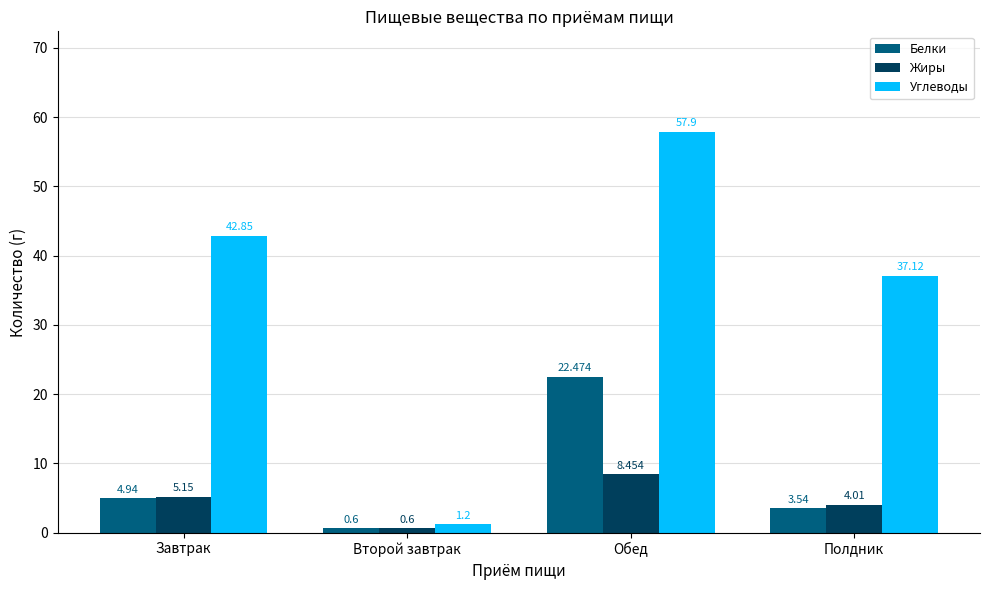

What are all the series names shown in the legend?

Белки, Жиры, Углеводы